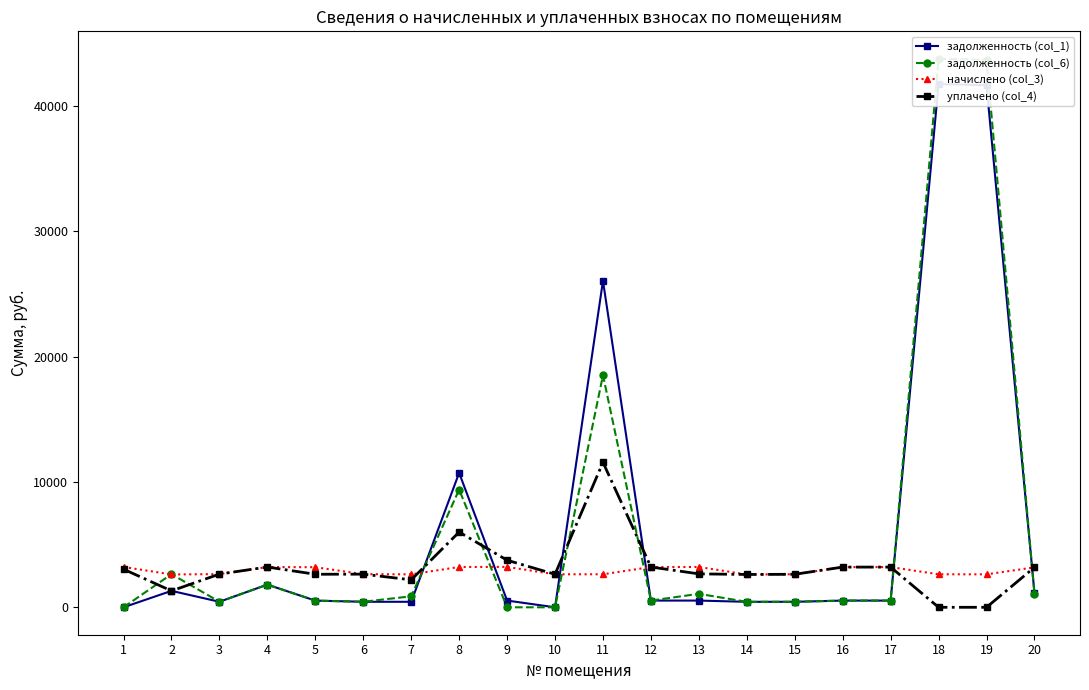

After their last crossing, which series has the higher values: задолженность (col_1) or начислено (col_3)?

начислено (col_3)